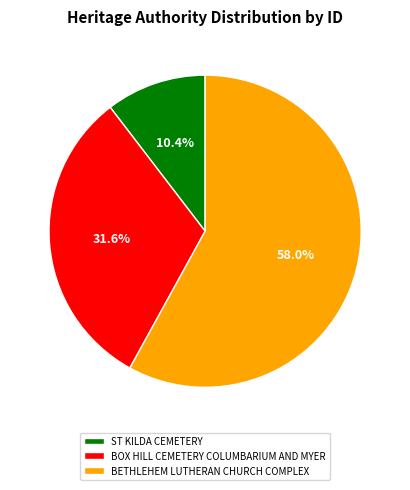

How many slices are in this pie chart?

3